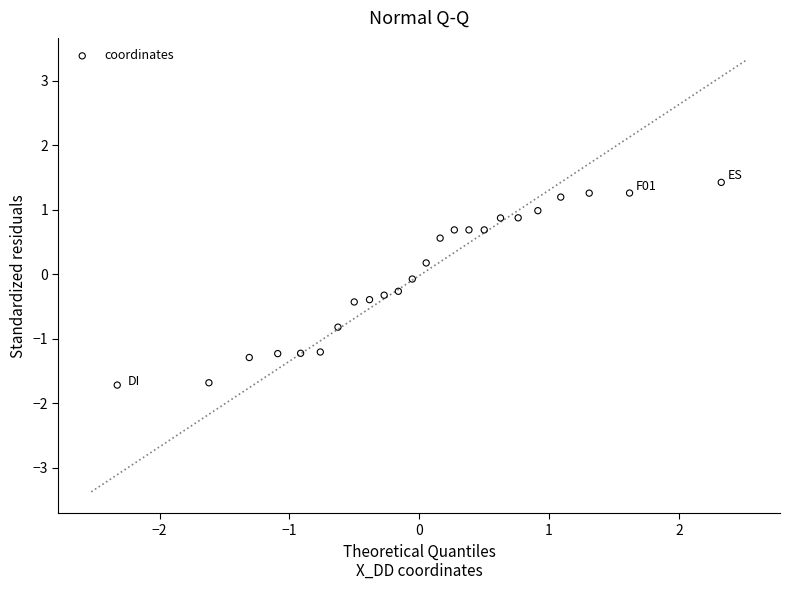

What is the range of Y values (max minus min)?

3.1